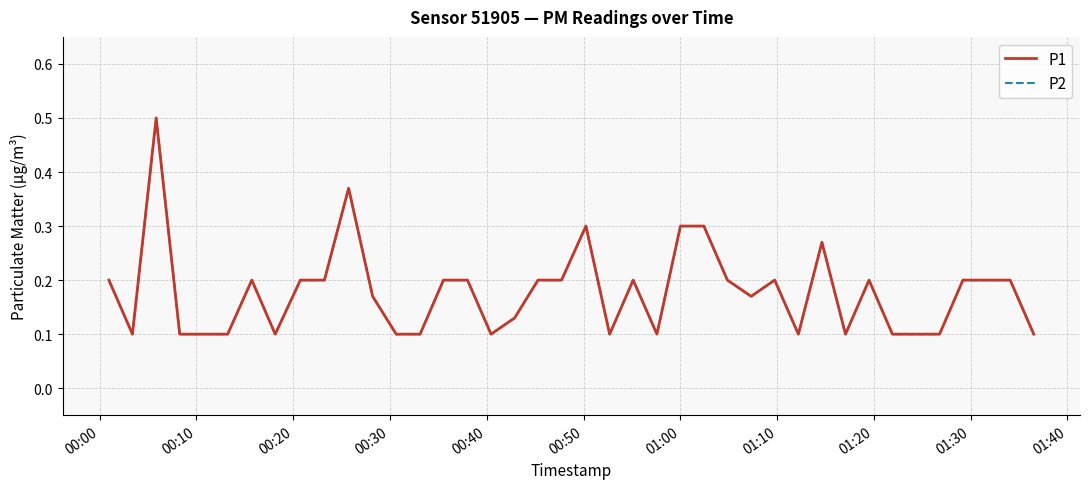

Is this an area chart (filled region under the line)?

No